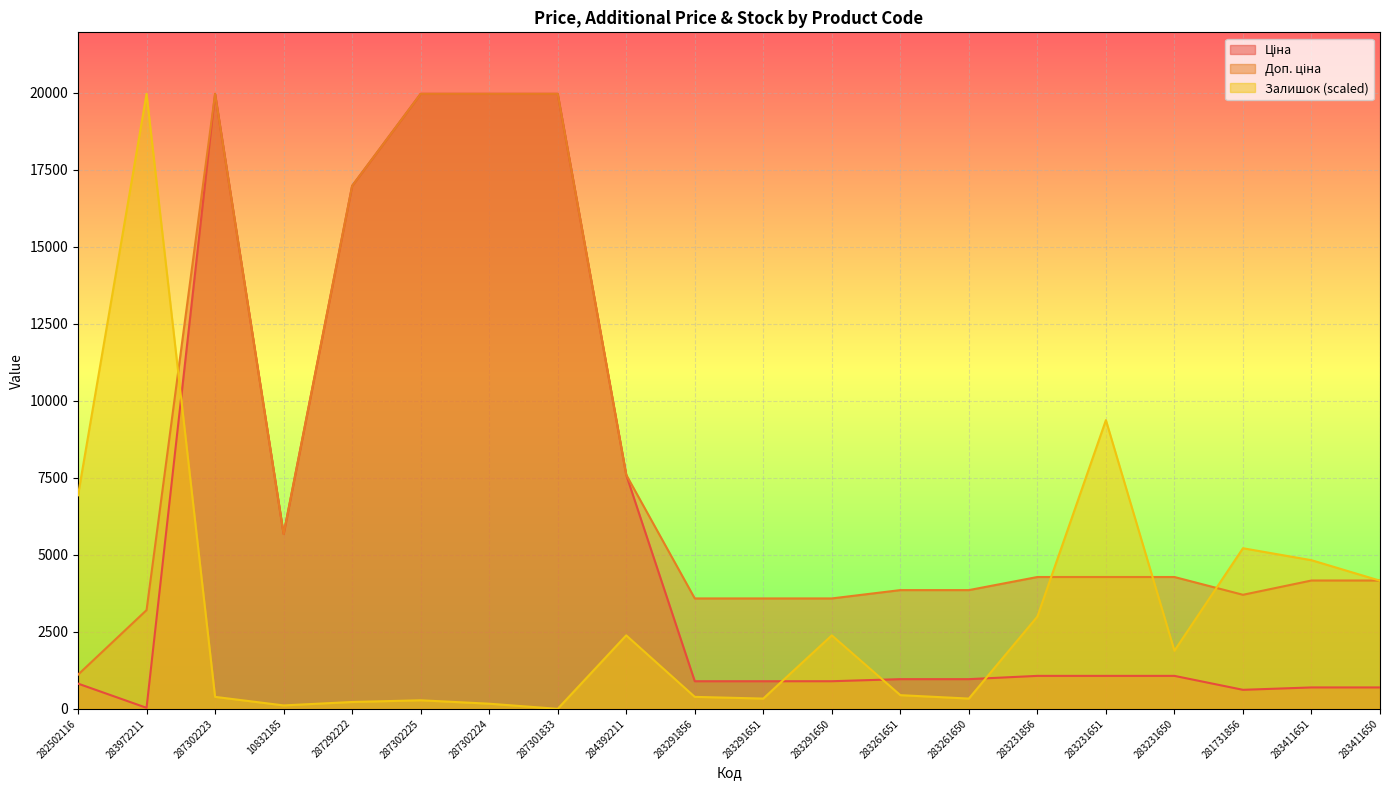

What is the approximate value of Ціна at 283231651?

1069.8